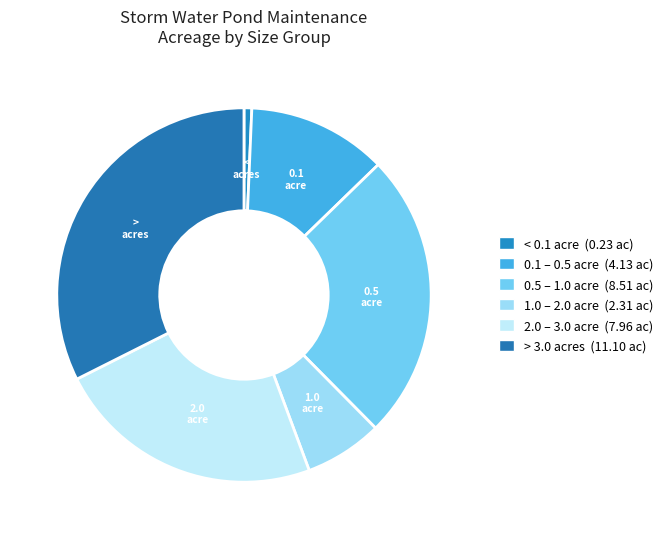

Count the number of slices in the pie.

6